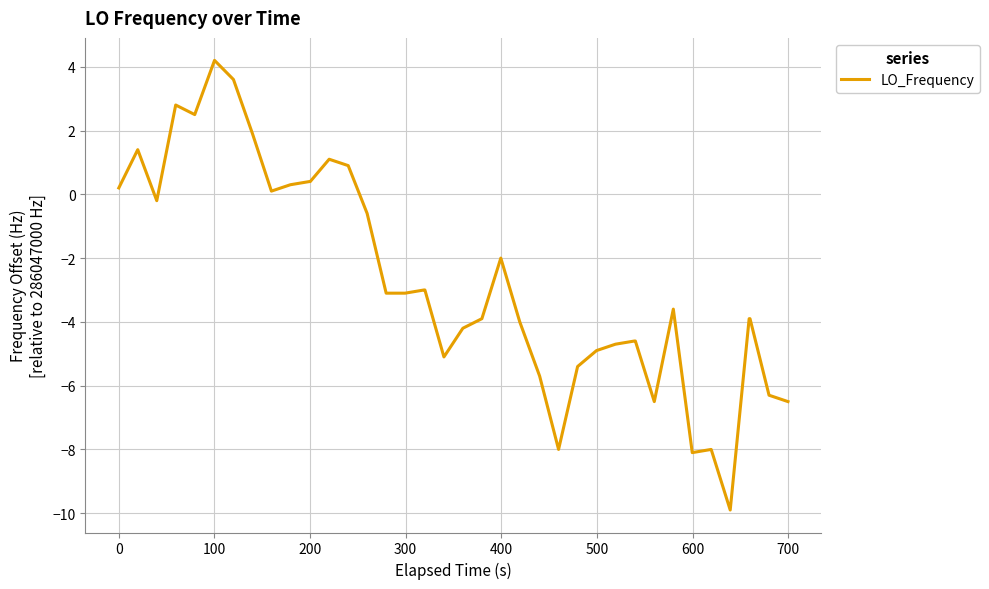

What is the difference between the maximum and minimum values?

14.1